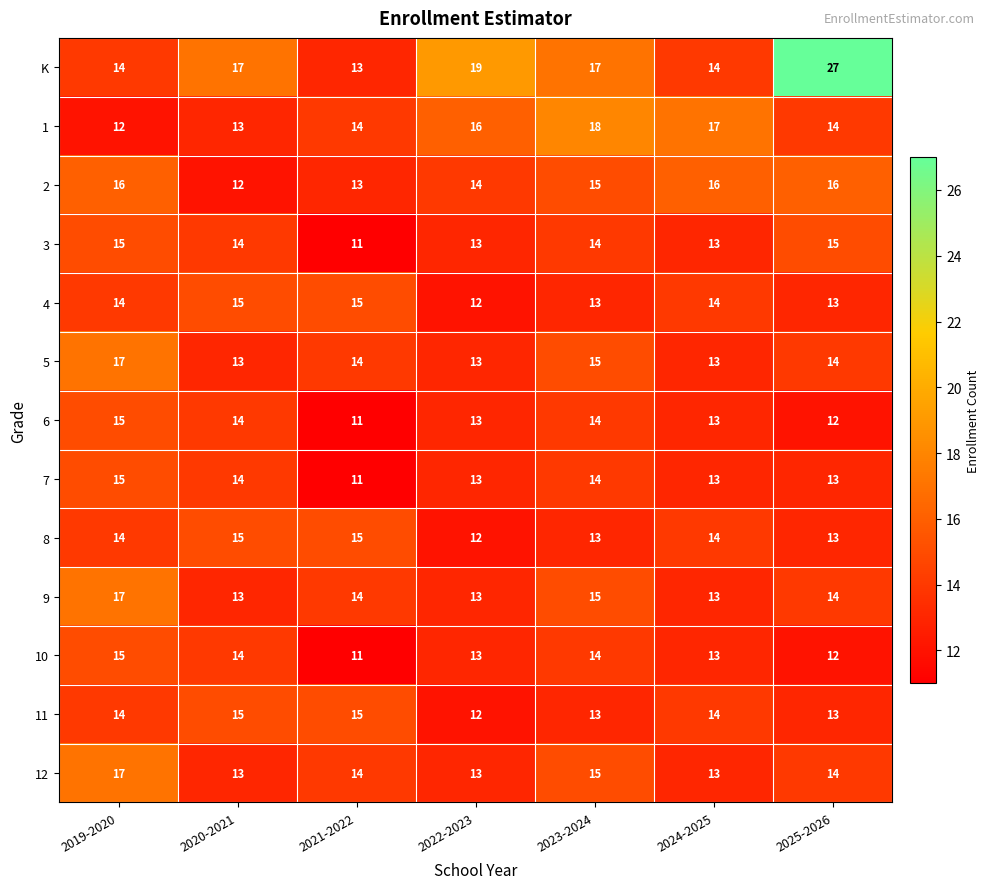

The K series shows 17 at 2023-2024. True or false?

True